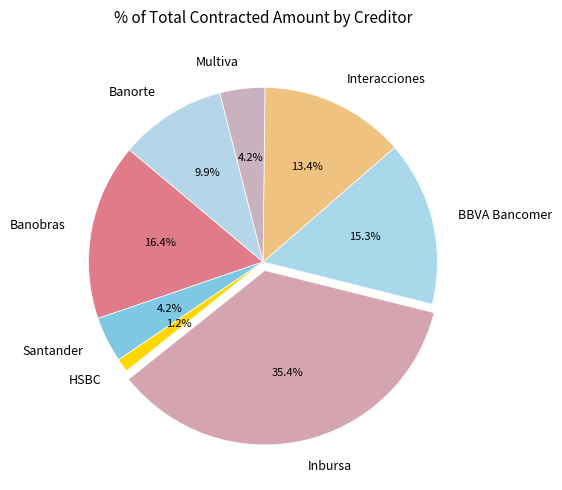

How many slices are in this pie chart?

8